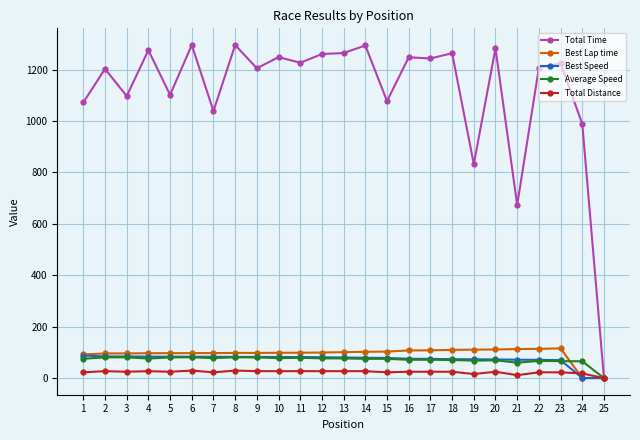

What is the value of the Best Speed point at the 1st from the left?

87.7